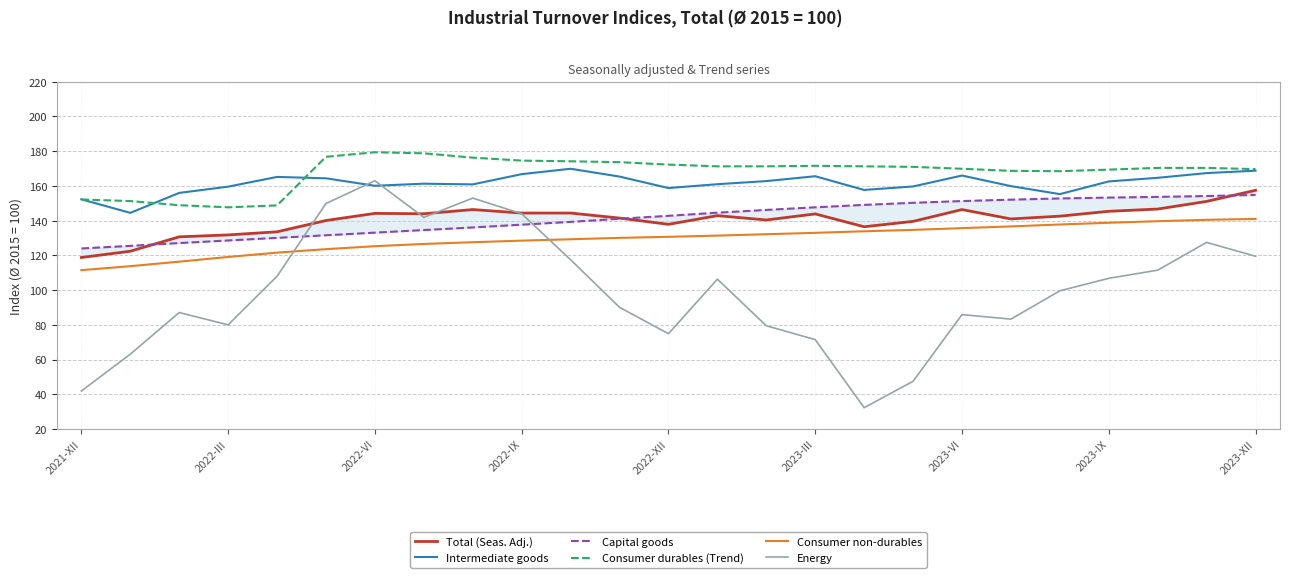

The Consumer durables (Trend) series shows 169.7 at 2023-XII. True or false?

True